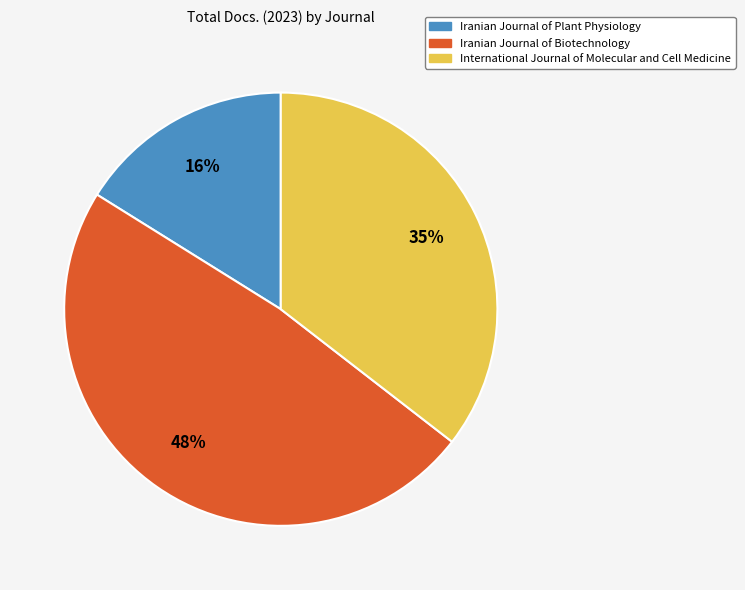

Do Iranian Journal of Biotechnology and Iranian Journal of Plant Physiology together represent more than half of the pie?

Yes